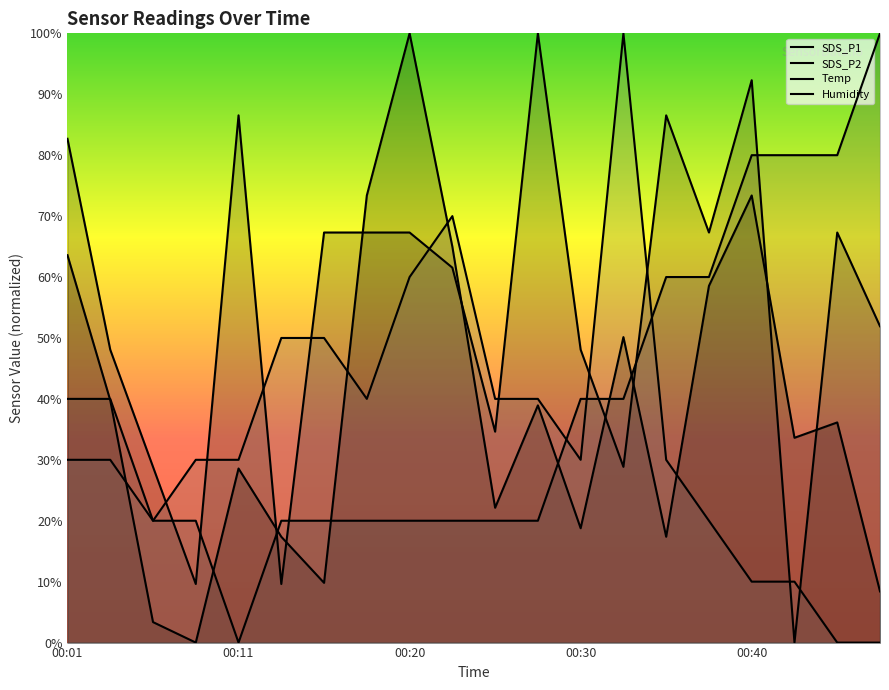

The value of Humidity at 7 is 9.2. True or false?

False